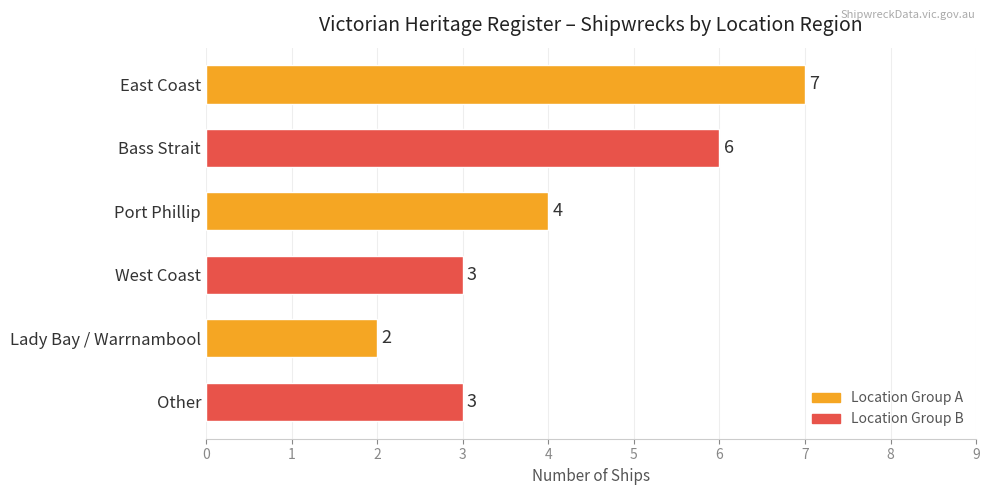

What is the difference between the second highest and second lowest values?

3